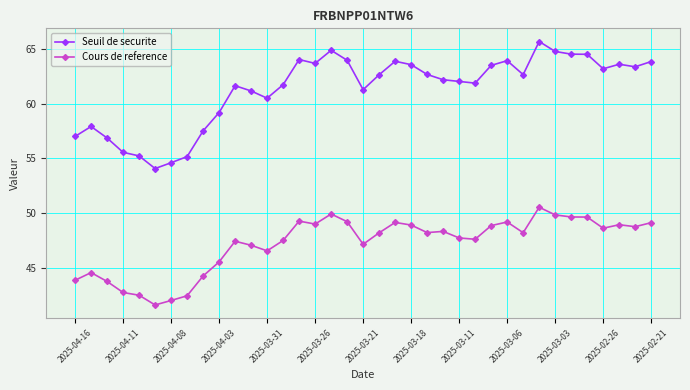

Which series has the largest total across all categories?

Seuil de securite